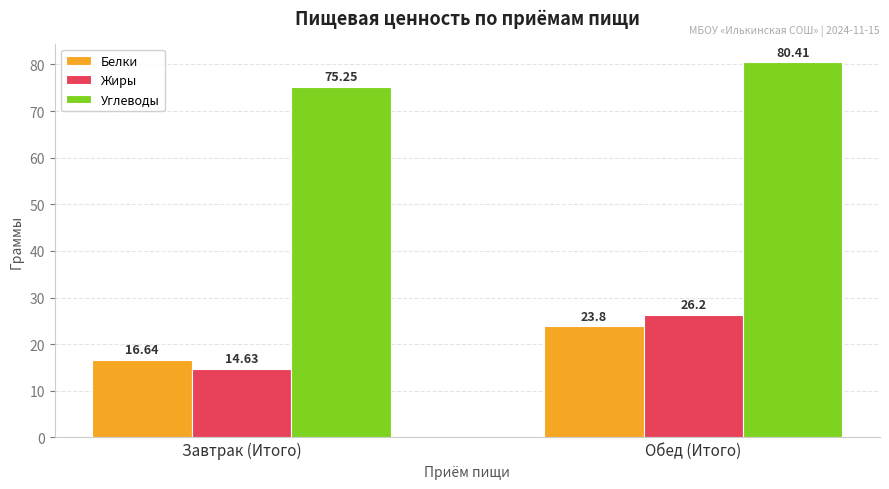

What is the difference between the Белки values at Завтрак (Итого) and Обед (Итого)?

7.2